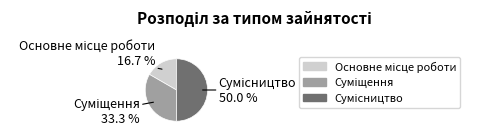

True or false: Сумісництво accounts for 63% of the total.

False